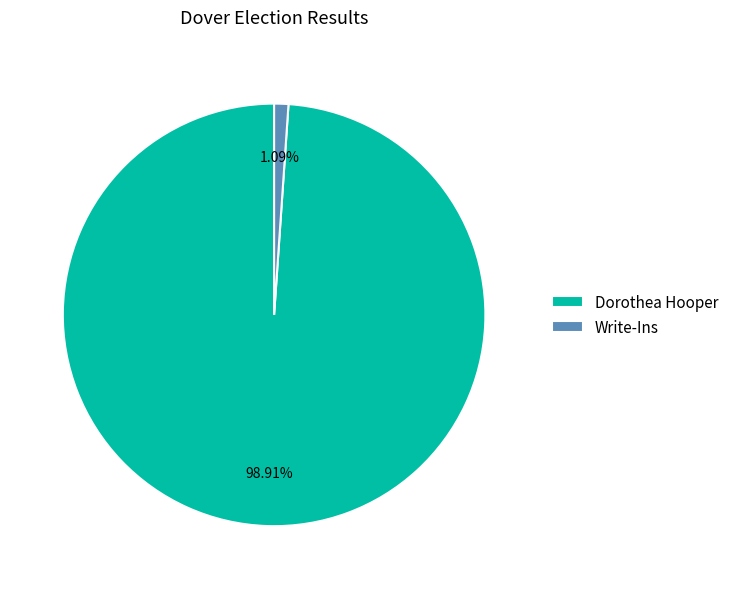

To the nearest percent, what is the average slice percentage?

50%